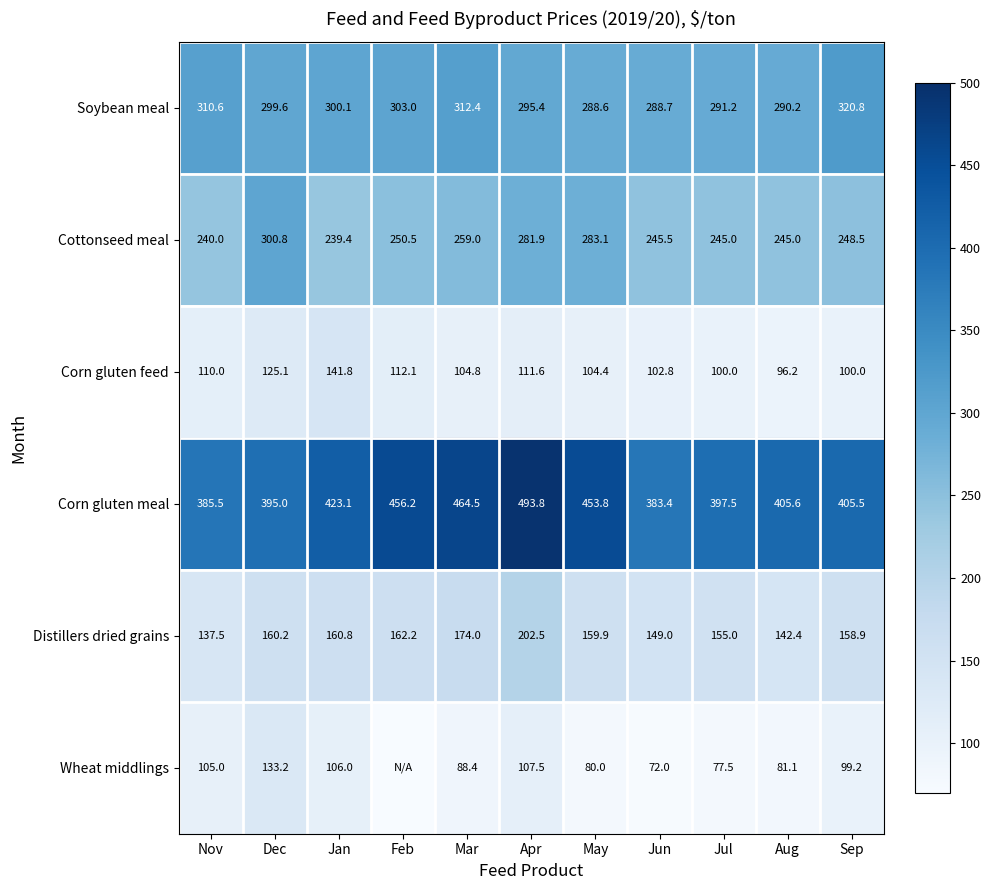

Rank the series at Jul from lowest to highest value.

Wheat middlings, Corn gluten feed, Distillers dried grains, Cottonseed meal, Soybean meal, Corn gluten meal